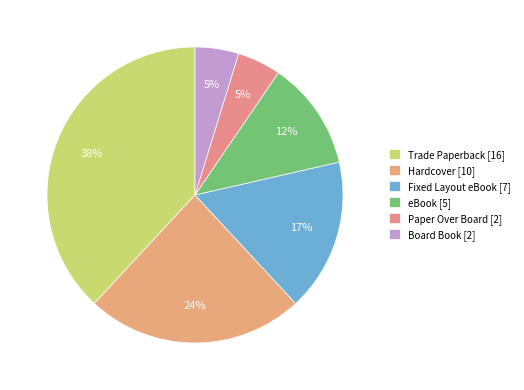

To the nearest percent, what is the difference between the largest and smallest slice percentages?

33%